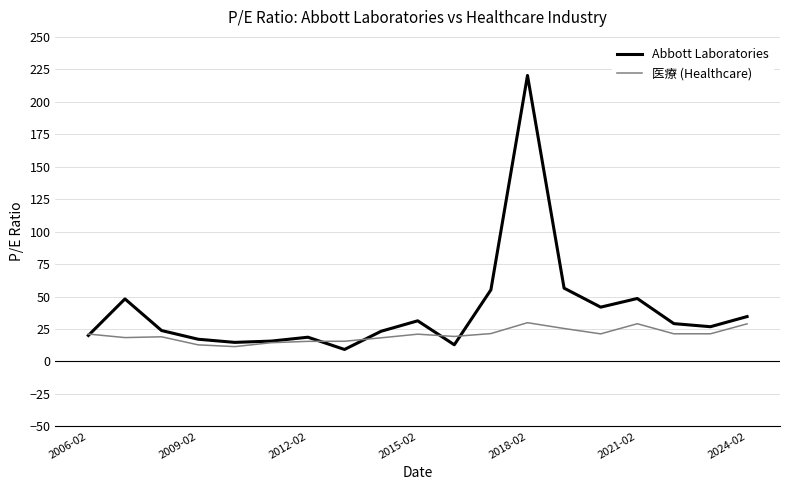

What is the highest value of the Abbott Laboratories series?

220.3